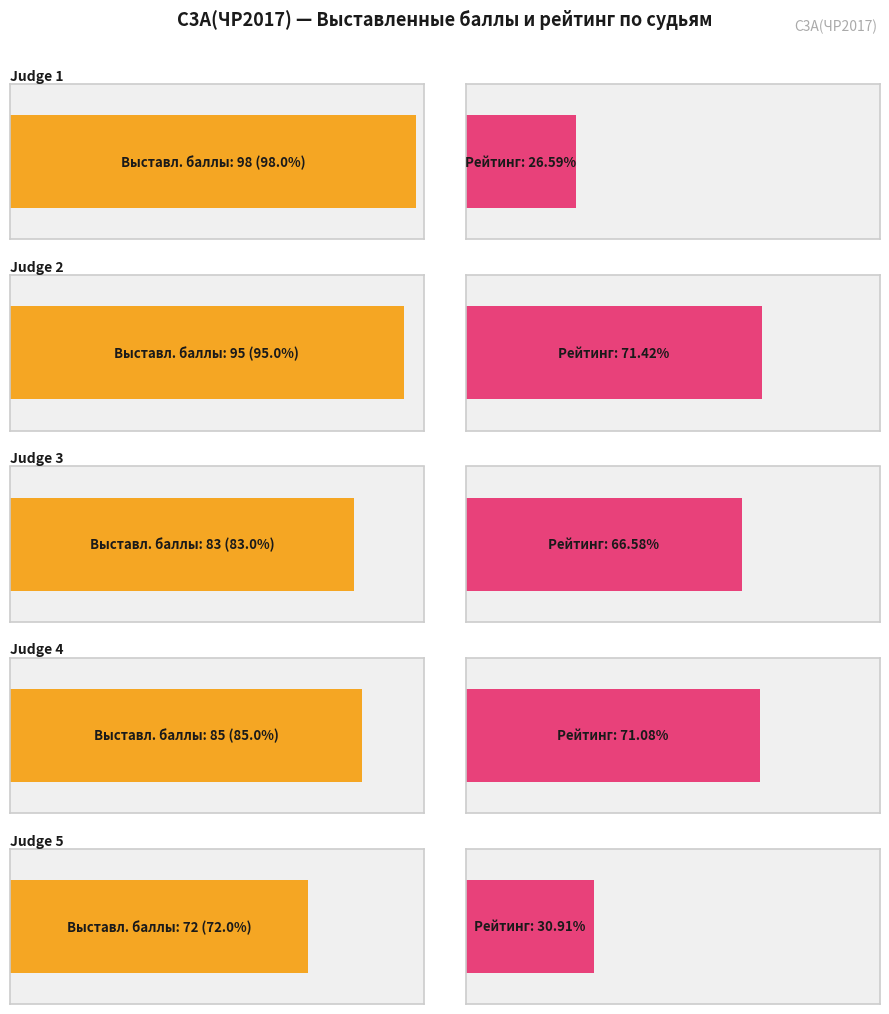

How many categories are shown in the chart?

5